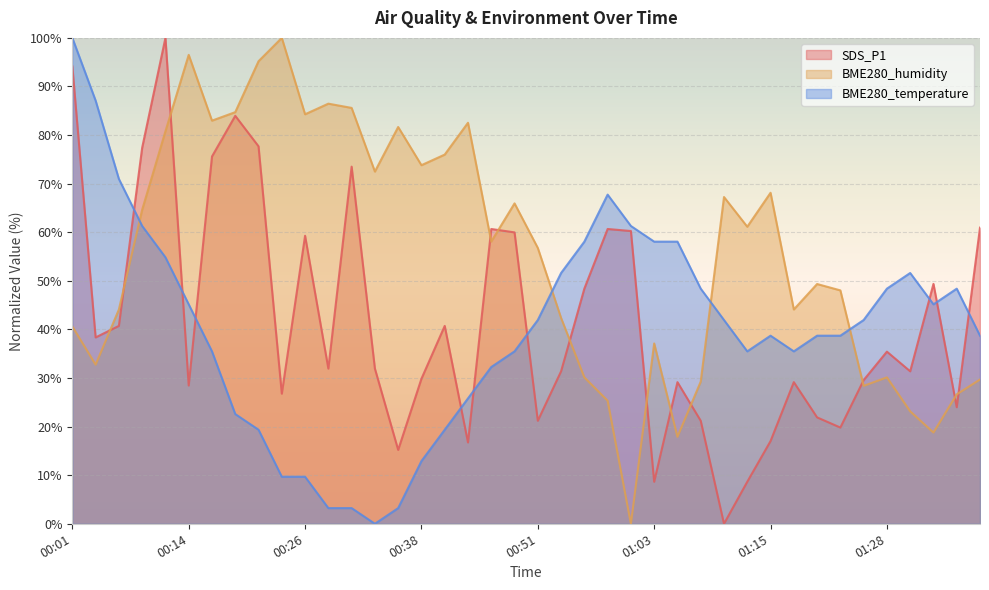

True or false: BME280_humidity has a value of 48.0 at 01:23.

True